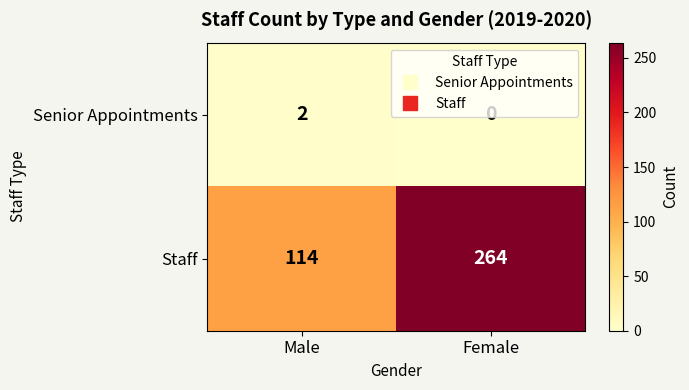

How many positive values does the Senior Appointments series have?

1